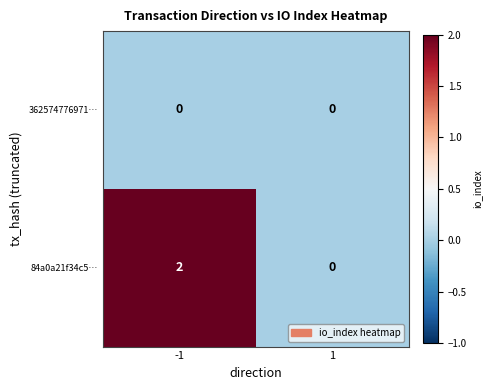

Between -1 and 1, which series saw the biggest shift?

84a0a21f34c5…